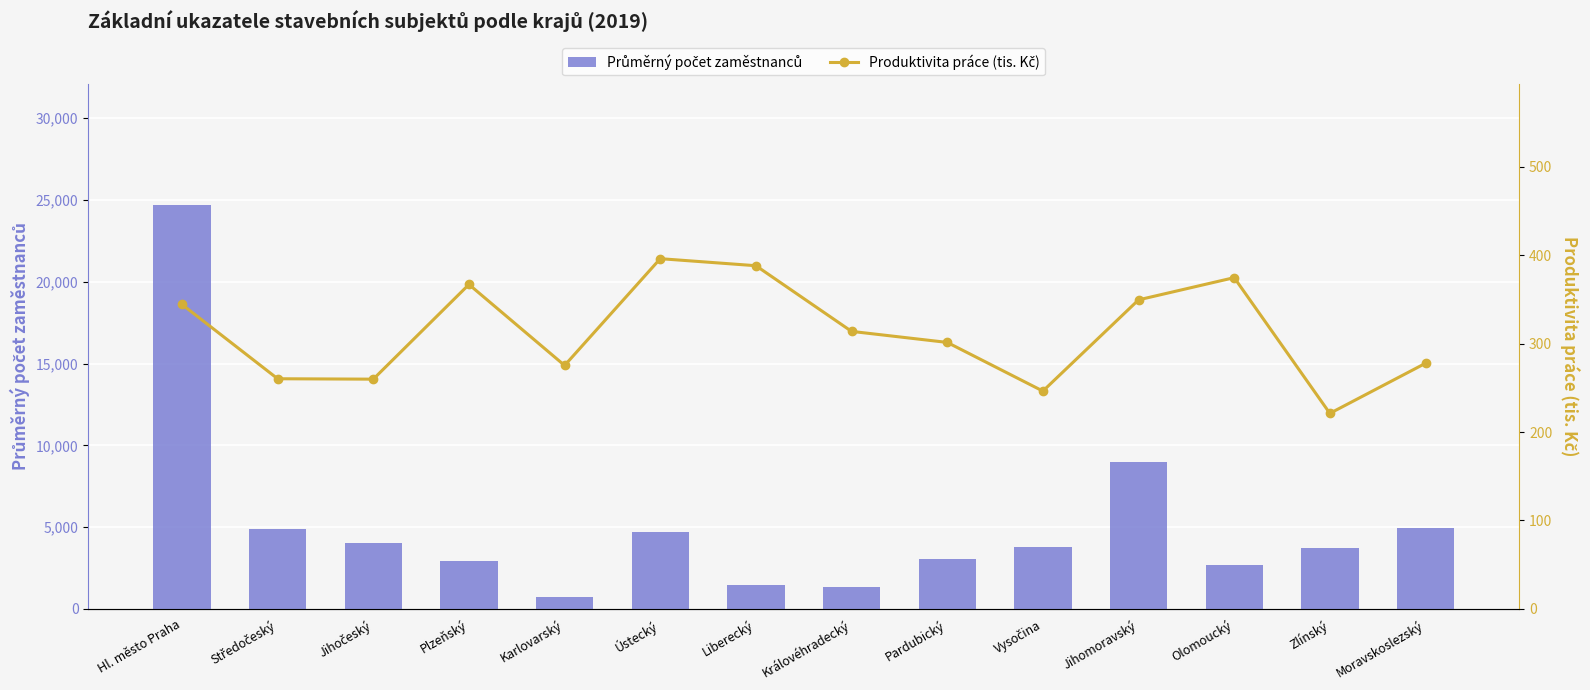

How many groups of bars are there?

14